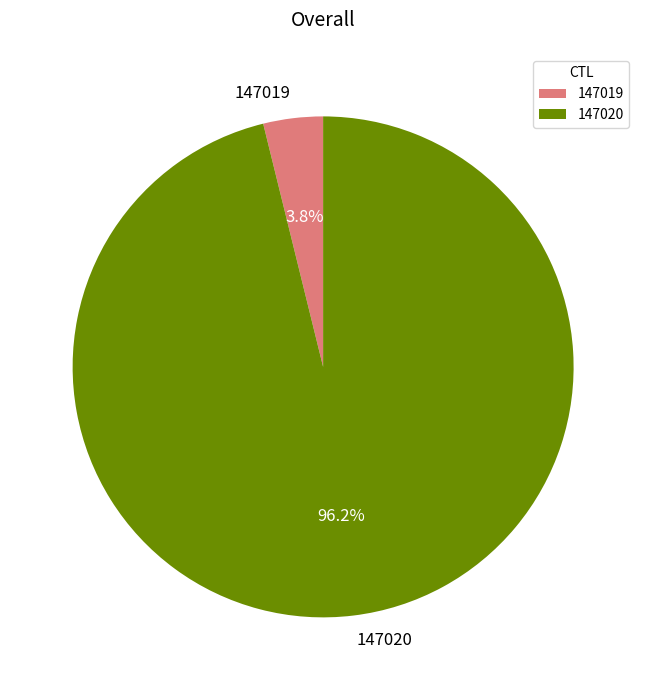

Which has a higher value, 147020 or 147019?

147020